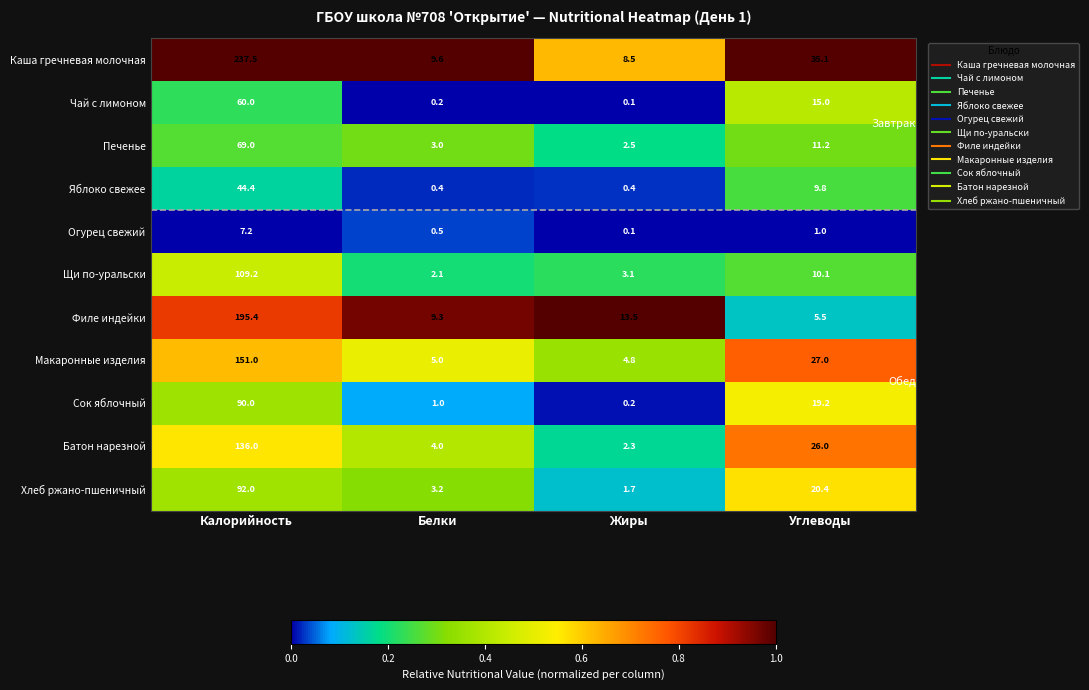

What is the sum of all Батон нарезной values?

168.3